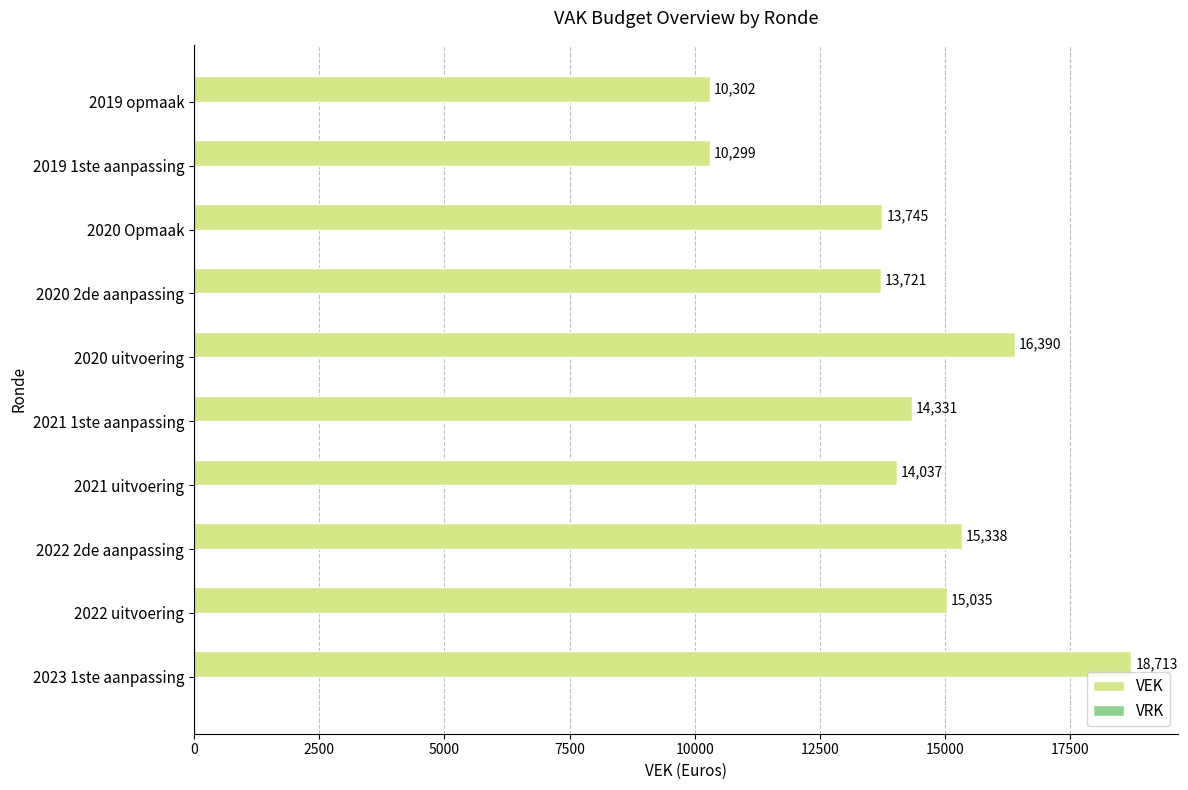

What is the change in value from 2021 uitvoering to 2021 1ste aanpassing?

+294